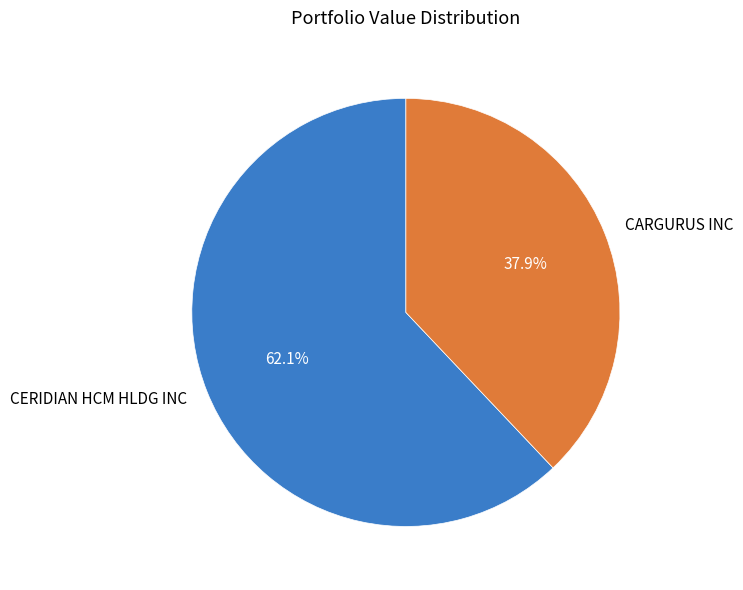

To the nearest percent, what is the average slice percentage?

50%